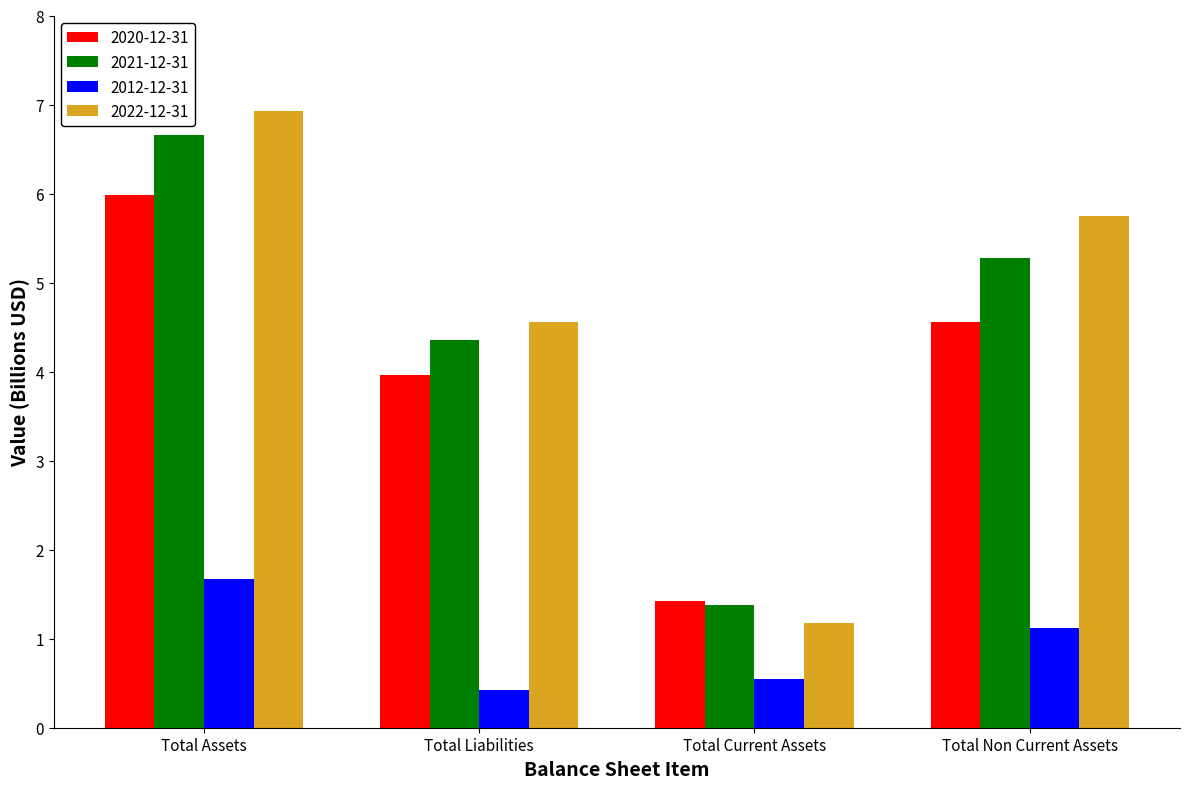

What is the difference between the 2021-12-31 values at Total Non Current Assets and Total Current Assets?

3.9